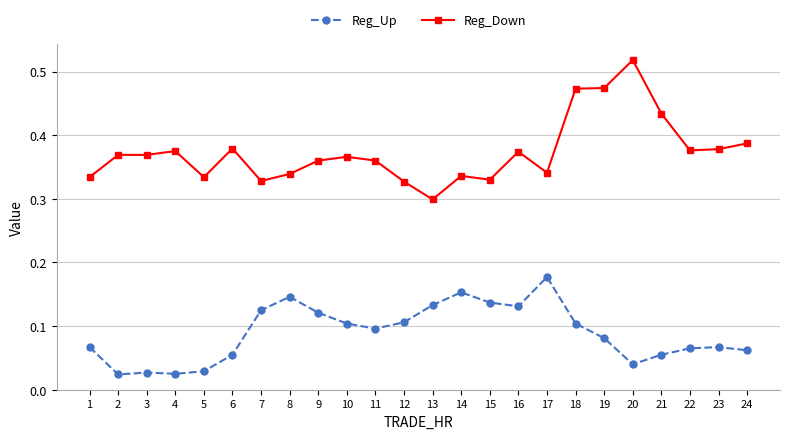

What is the sum of all Reg_Up values?

2.1